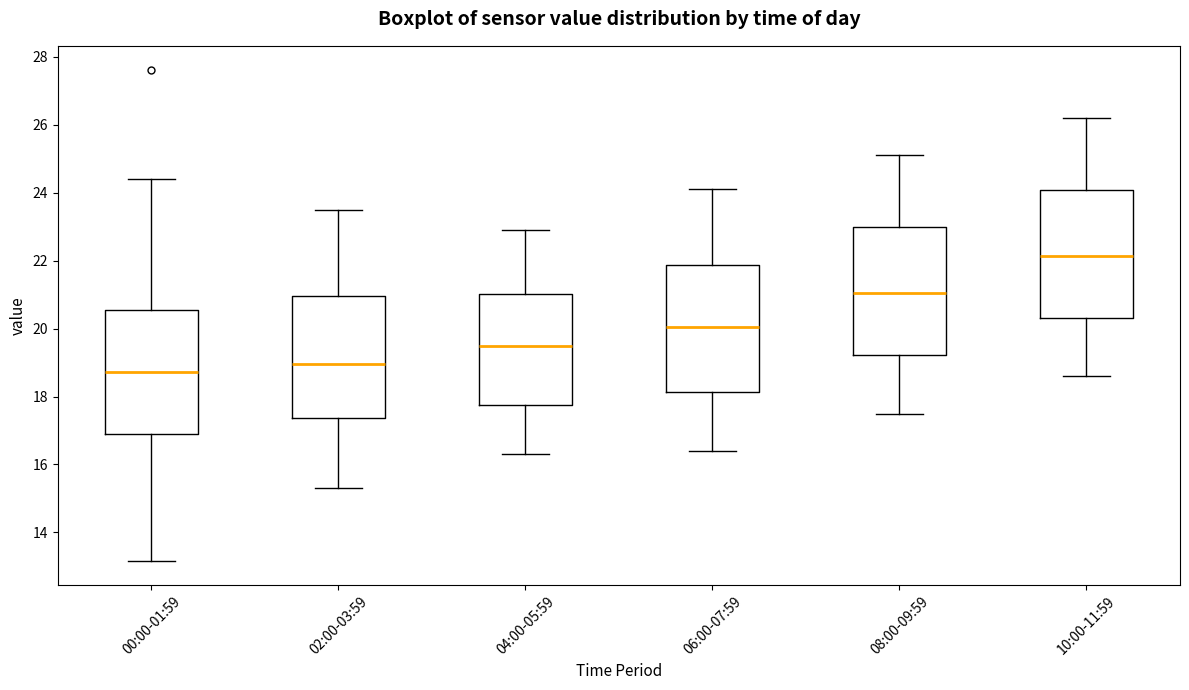

Where does the upper whisker of the box for 00:00-01:59 end on the y-axis? The values are not printed on the chart, so give them approximately, as read against the axis.

24.4